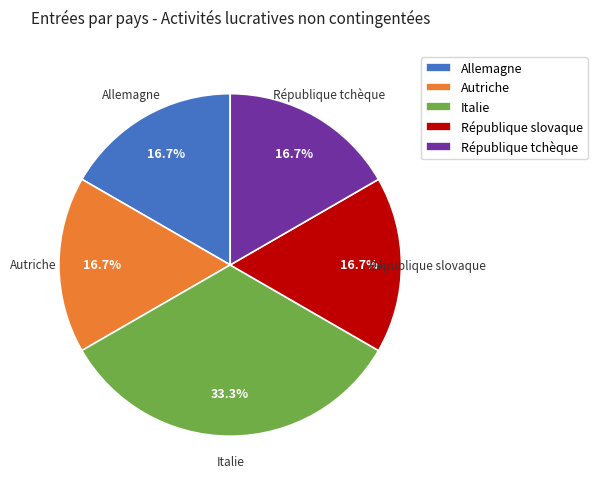

Is it true that République tchèque is 17% of the pie?

True